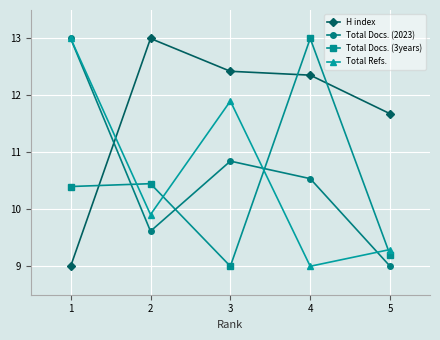

At which category does H index reach its first local peak?

2